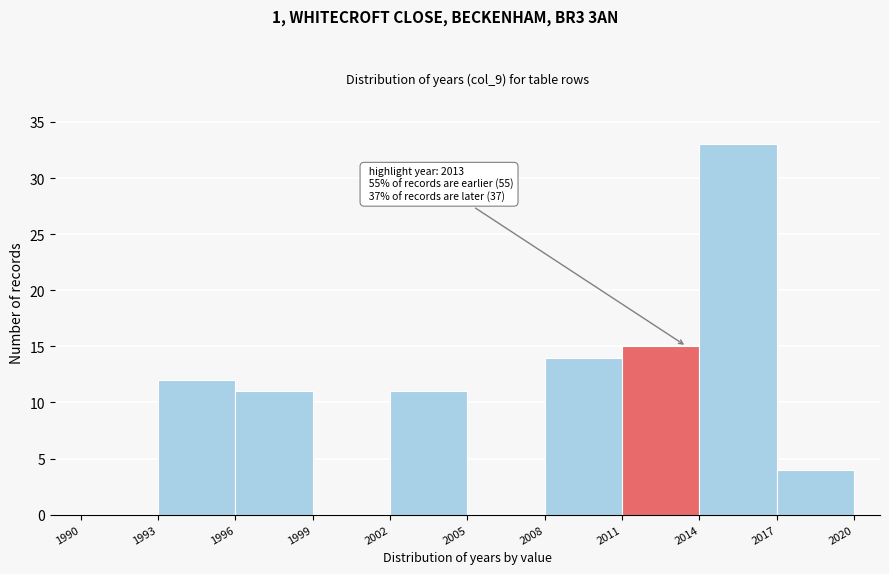

Over which range of the x-axis is the bar tallest?

2014 to 2017